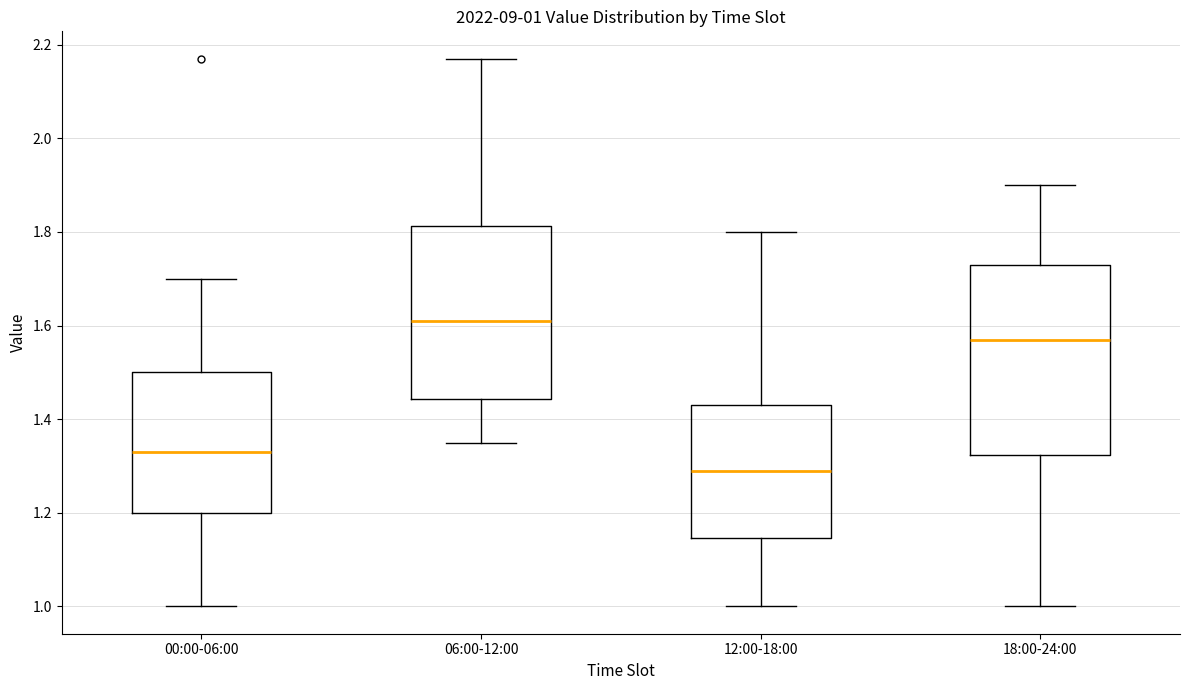

Comparing the boxes themselves (not the whiskers), which one is the tallest?

18:00-24:00